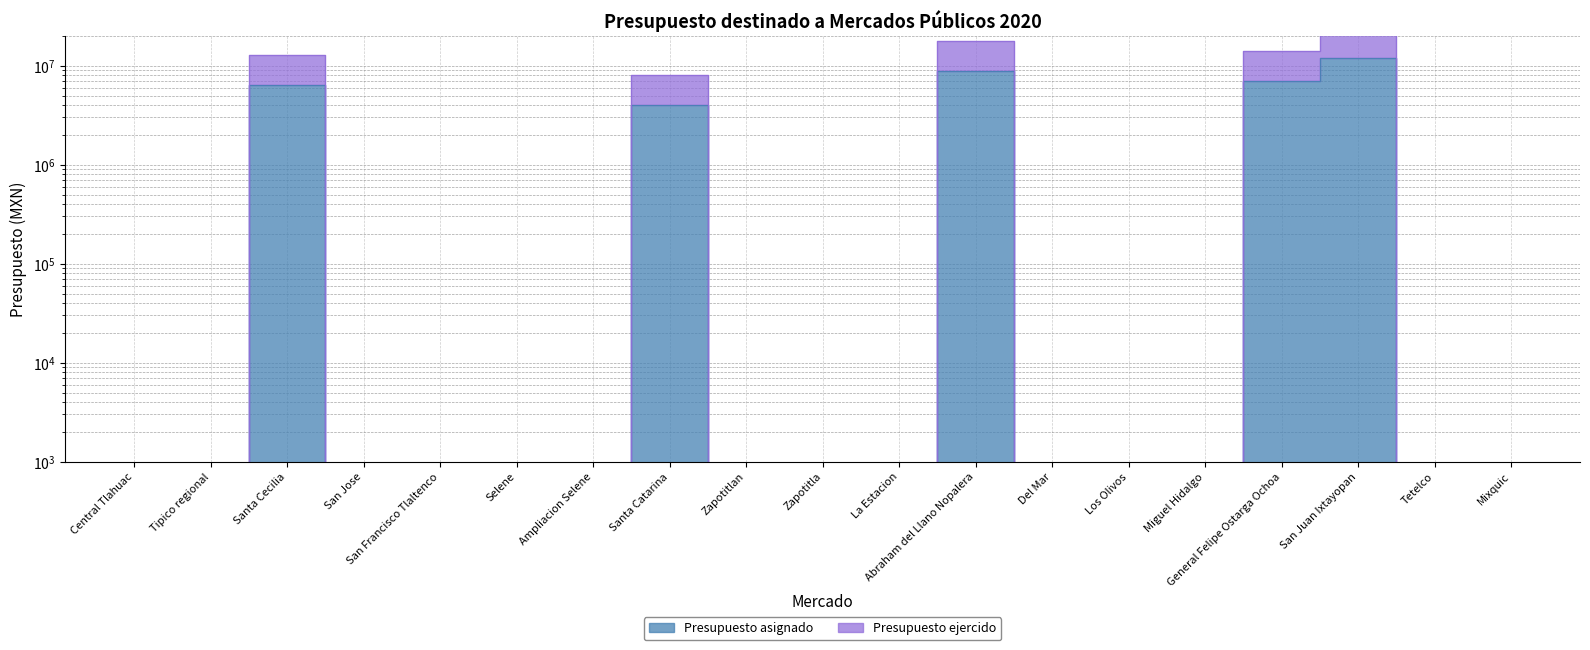

True or false: Presupuesto ejercido and Presupuesto asignado cross at least once.

False